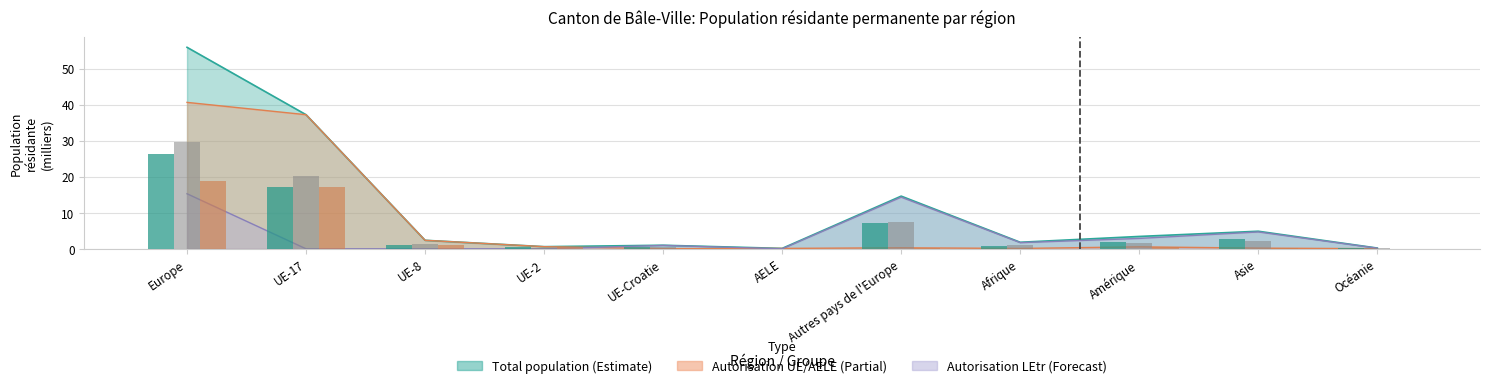

What position from the right is Amérique?

3